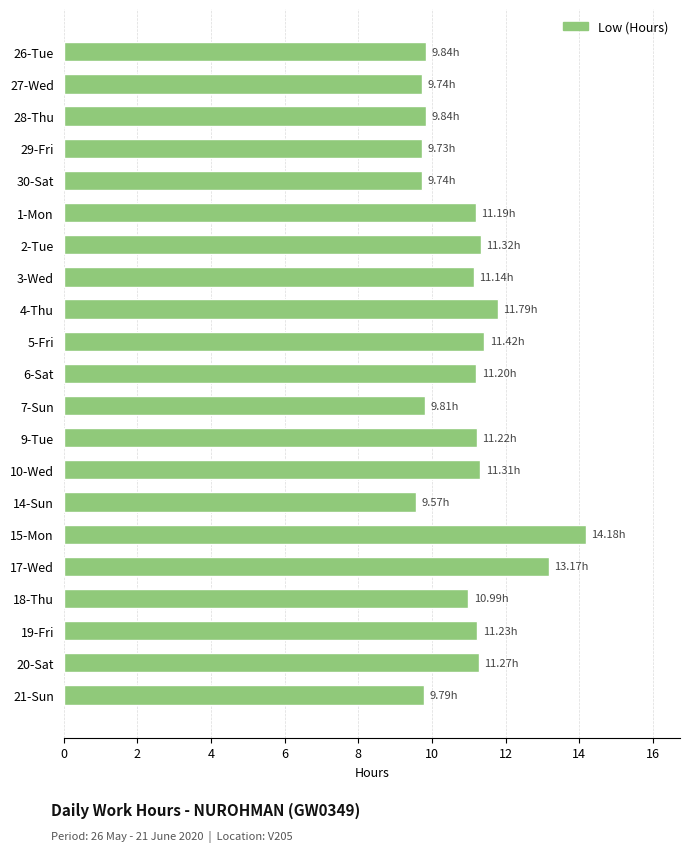

How many data points does each series have?

21